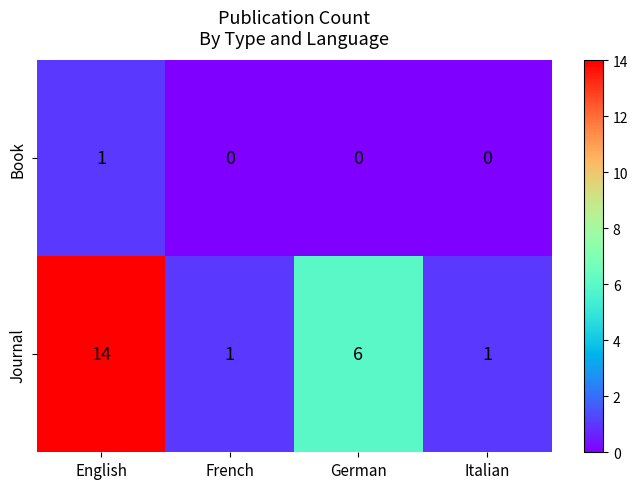

List the series in order of their overall mean, lowest first.

Book, Journal